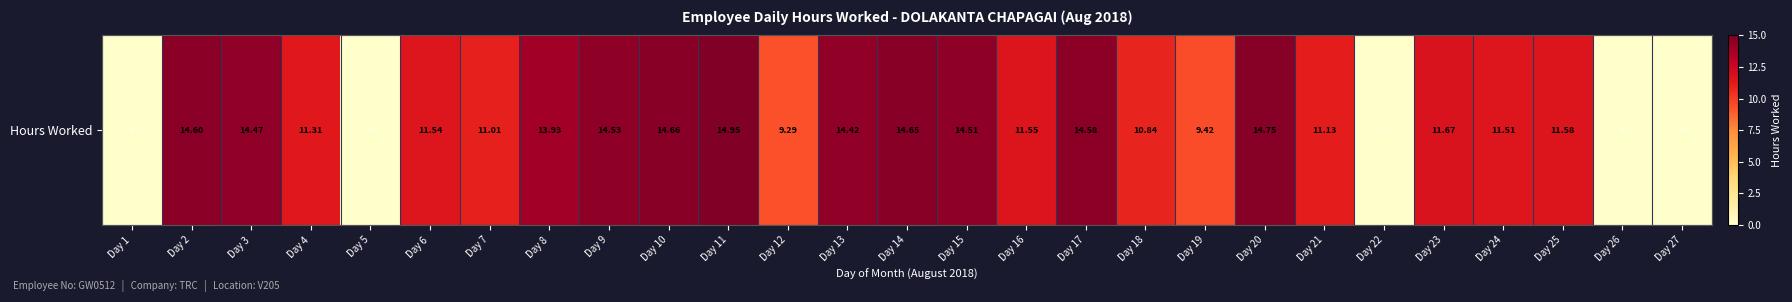

What is the maximum value shown in the chart?

14.9